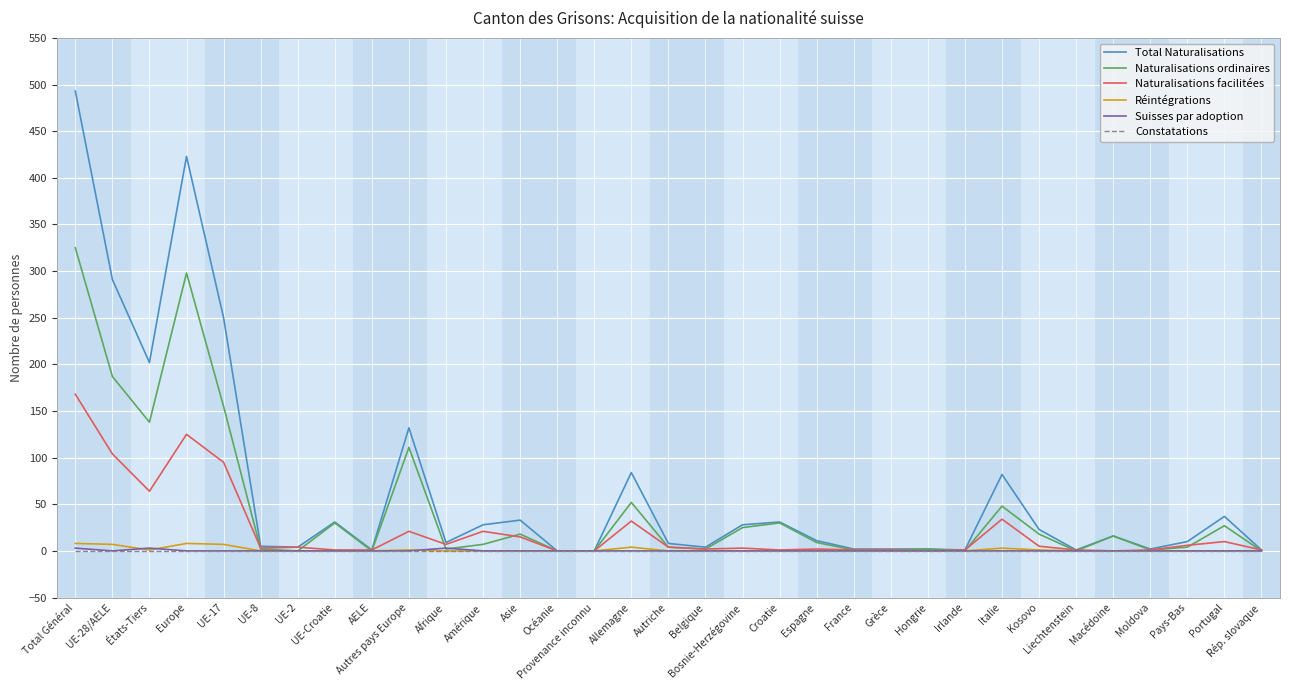

What is the difference between the Naturalisations facilitées values at UE-Croatie and Amérique?

20